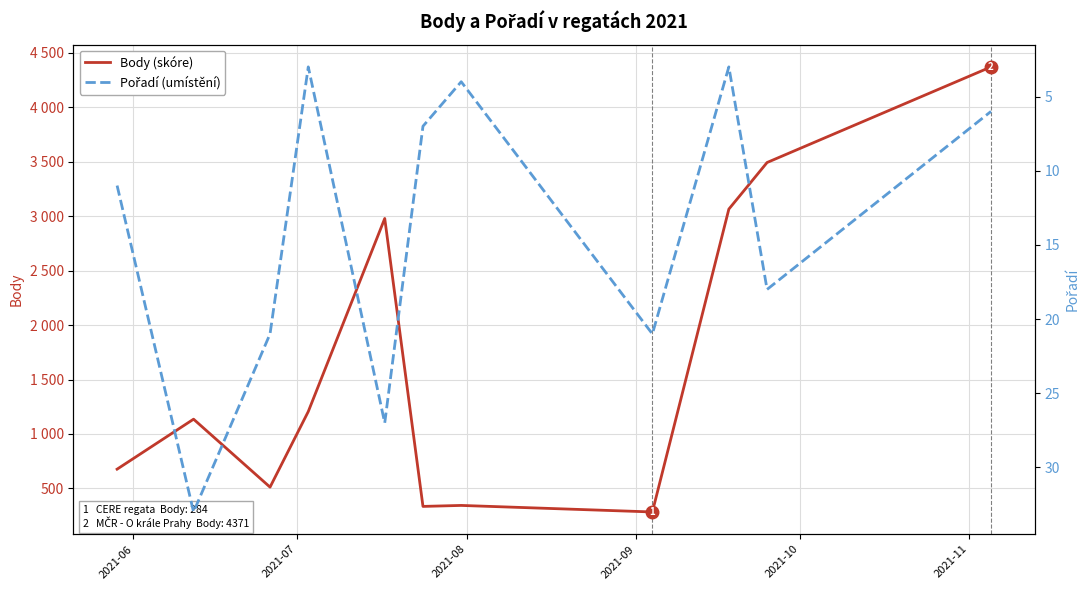

How many values in the Pořadí (umístění) series are below 11?

5